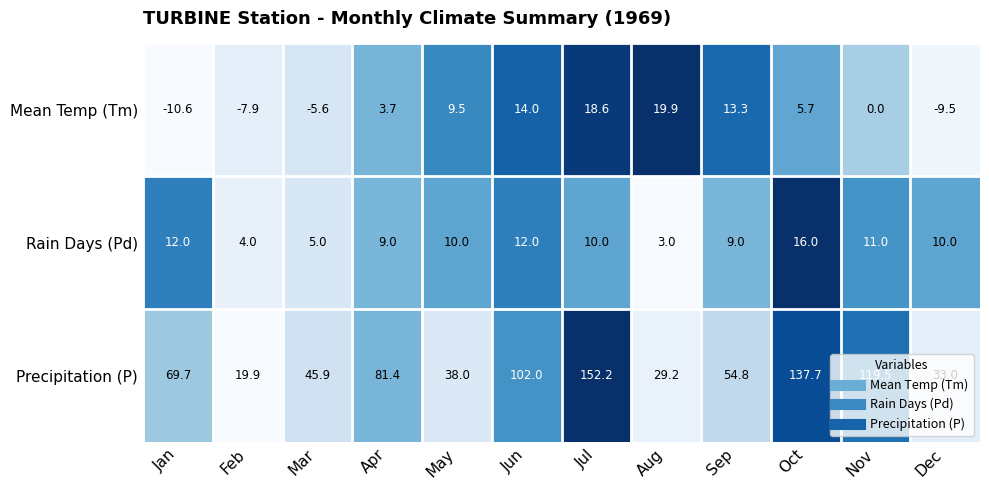

At how many categories does at least one series exceed 0?

12